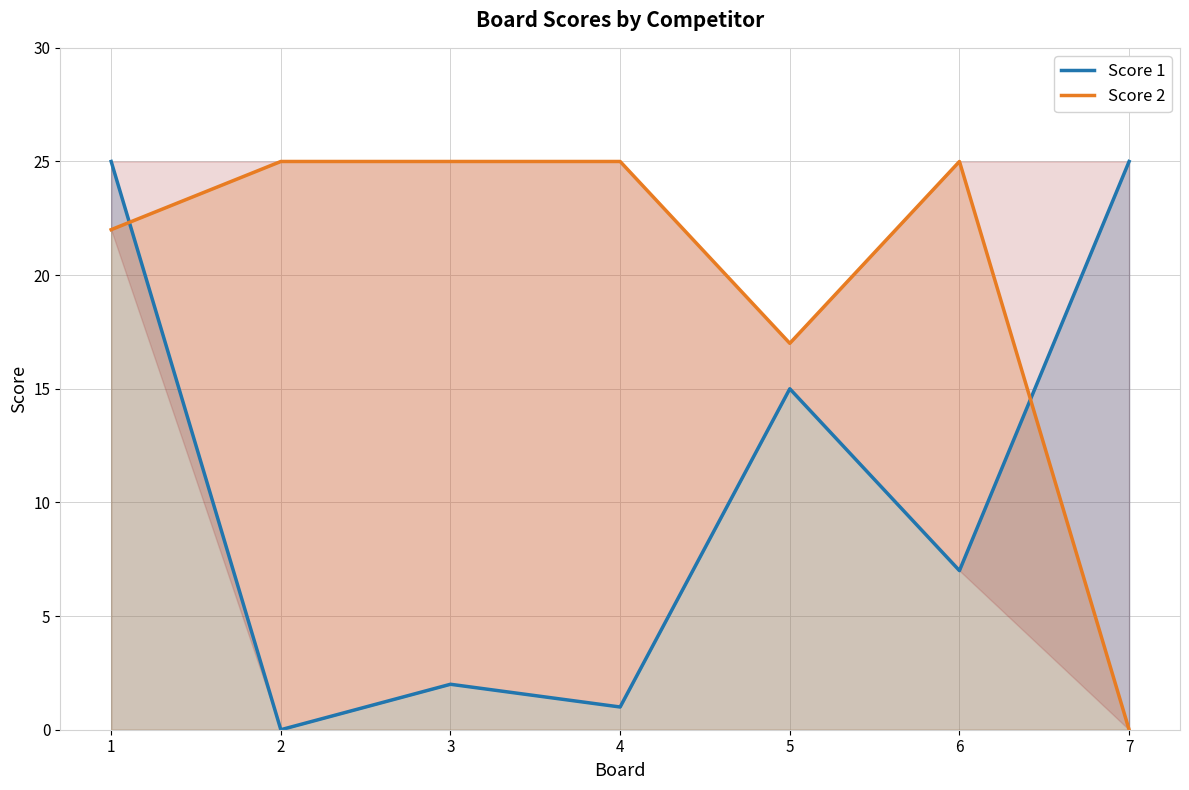

Is the value of Score 2 at 6 greater than the value of Score 1 at 3?

Yes